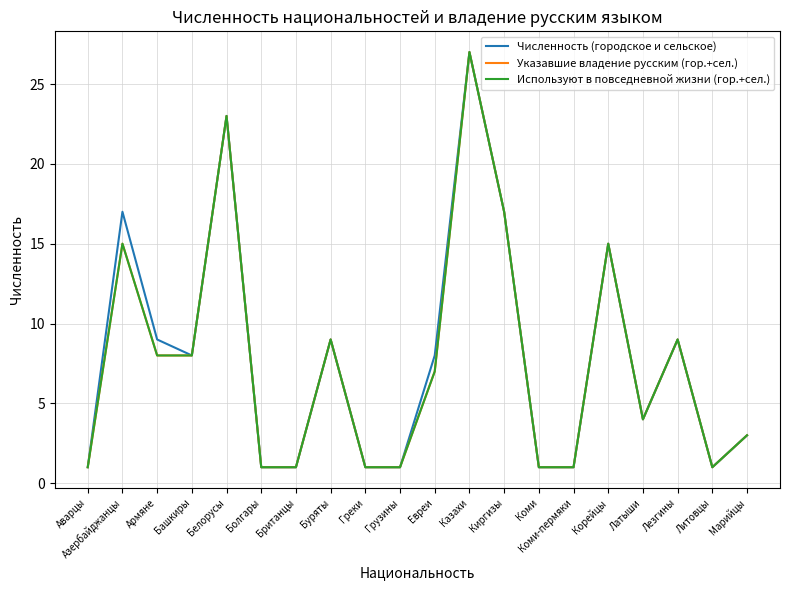

Is this an area chart (filled region under the line)?

No